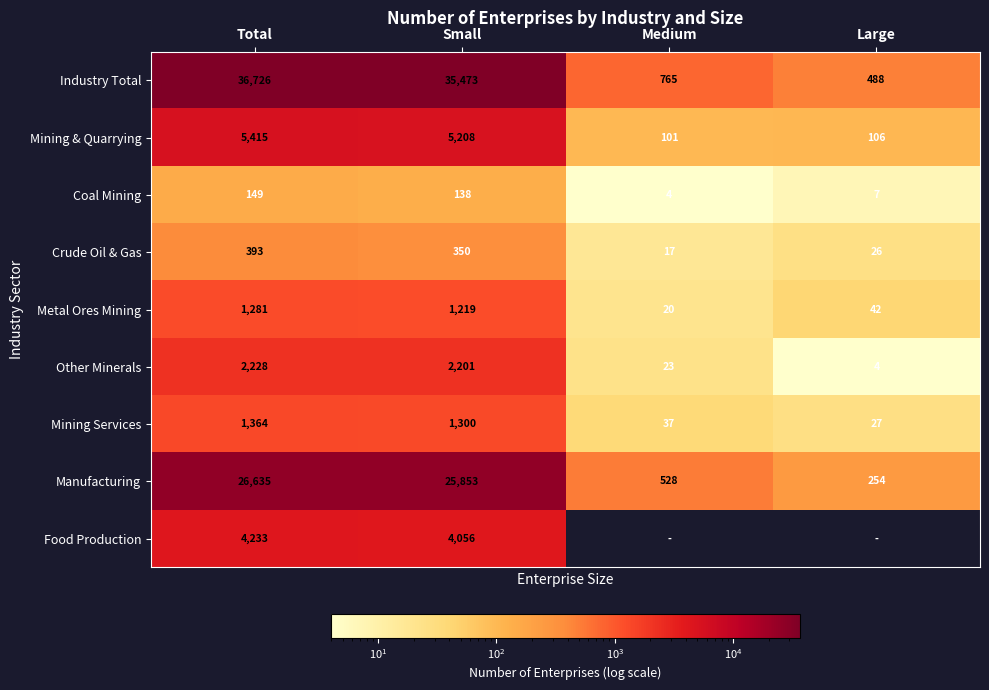

What is the sum of all Crude Oil & Gas values?

786